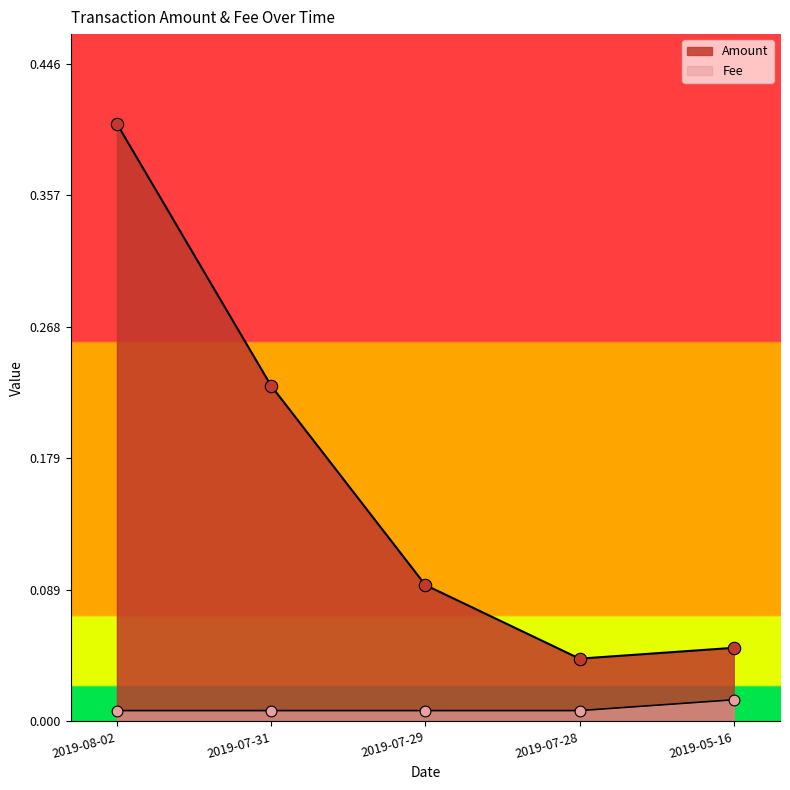

What is the total value across all series at 2019-07-29?

0.1